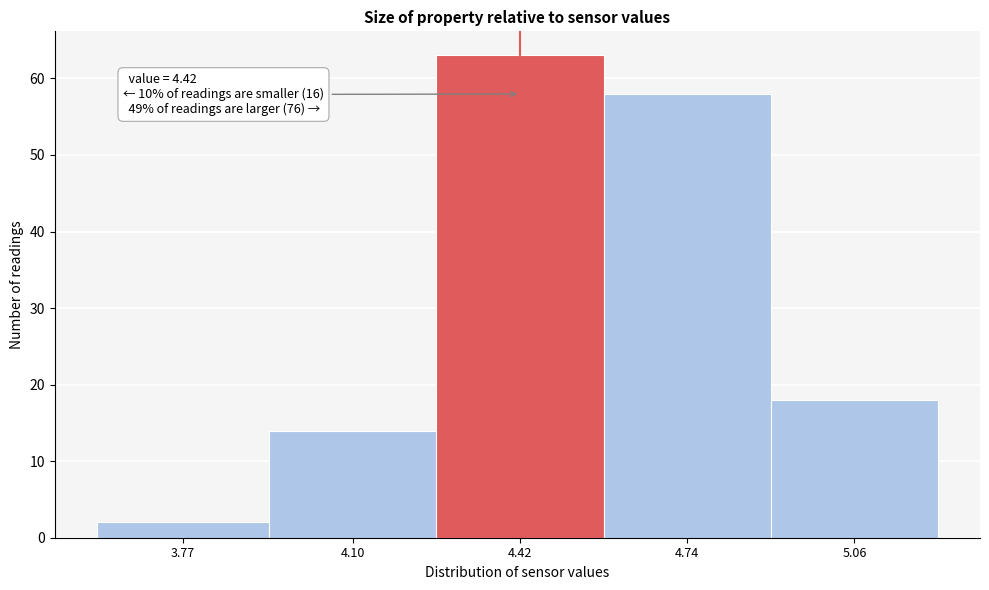

Reading left to right, what are all the values shown in this chart?

2	14	63	58	18